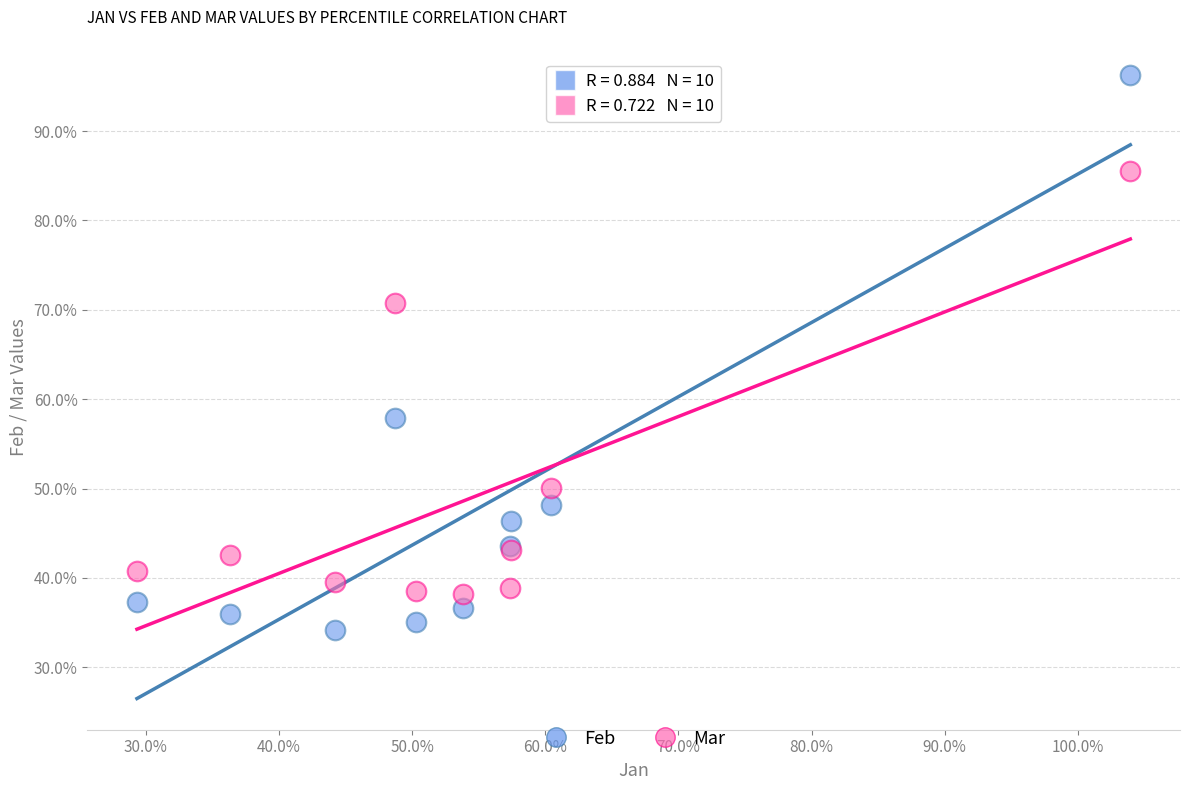

Which series has the largest Y range (max minus min)?

Feb